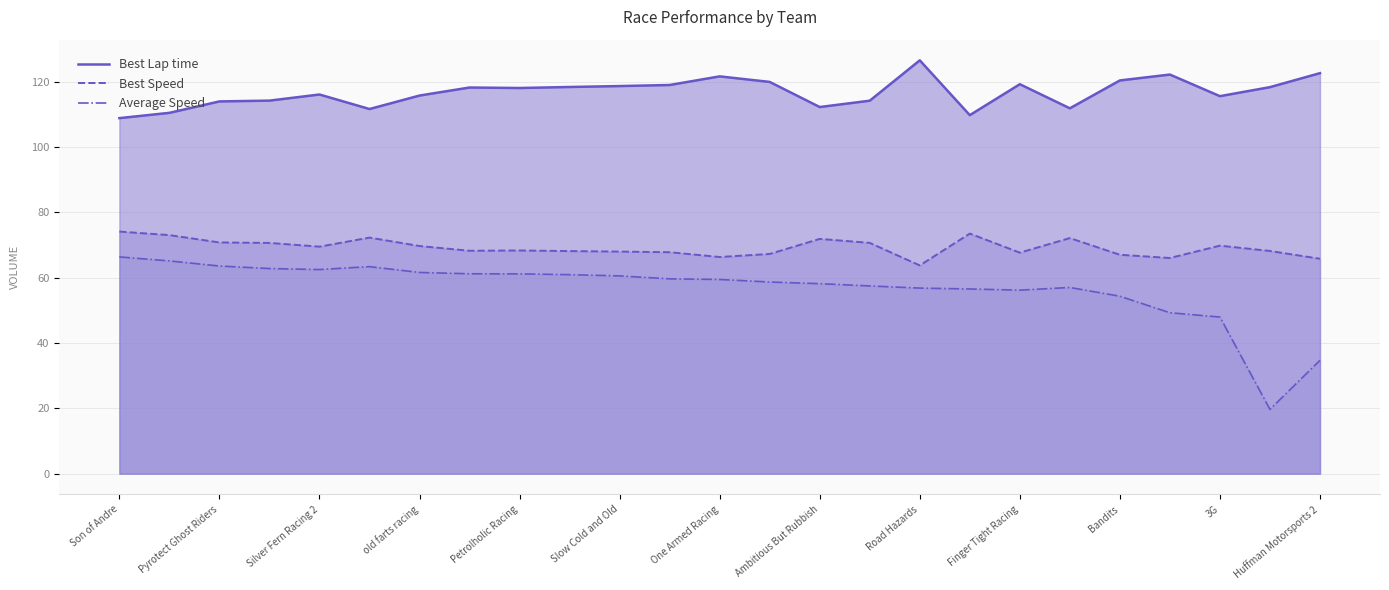

What is the difference between the maximum and minimum values in the Best Lap time series?

17.7